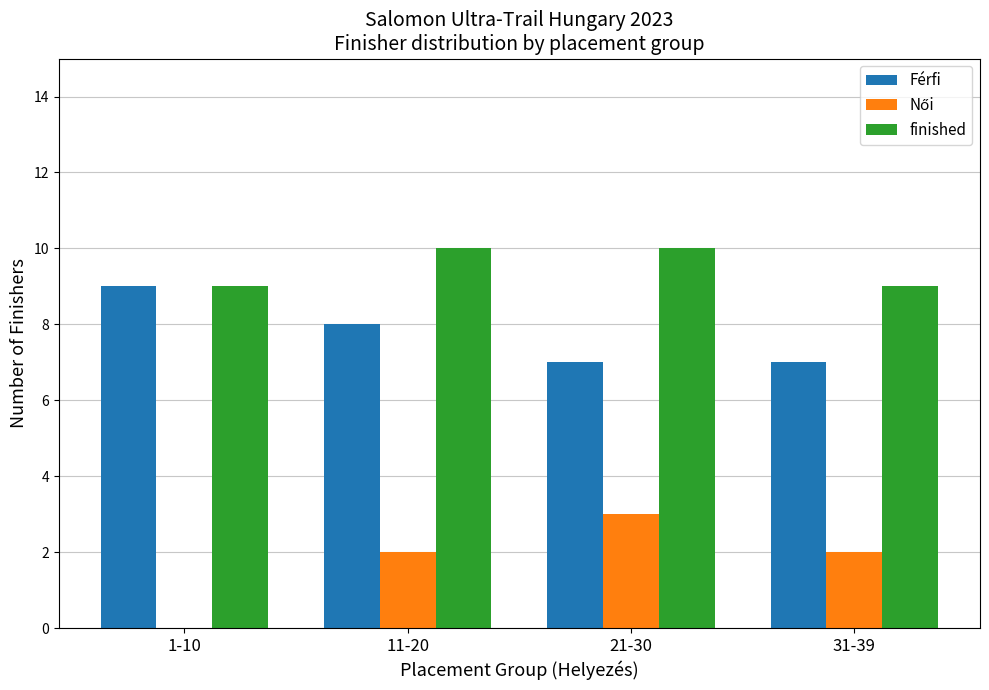

True or false: finished has a value of 5 at 1-10.

False